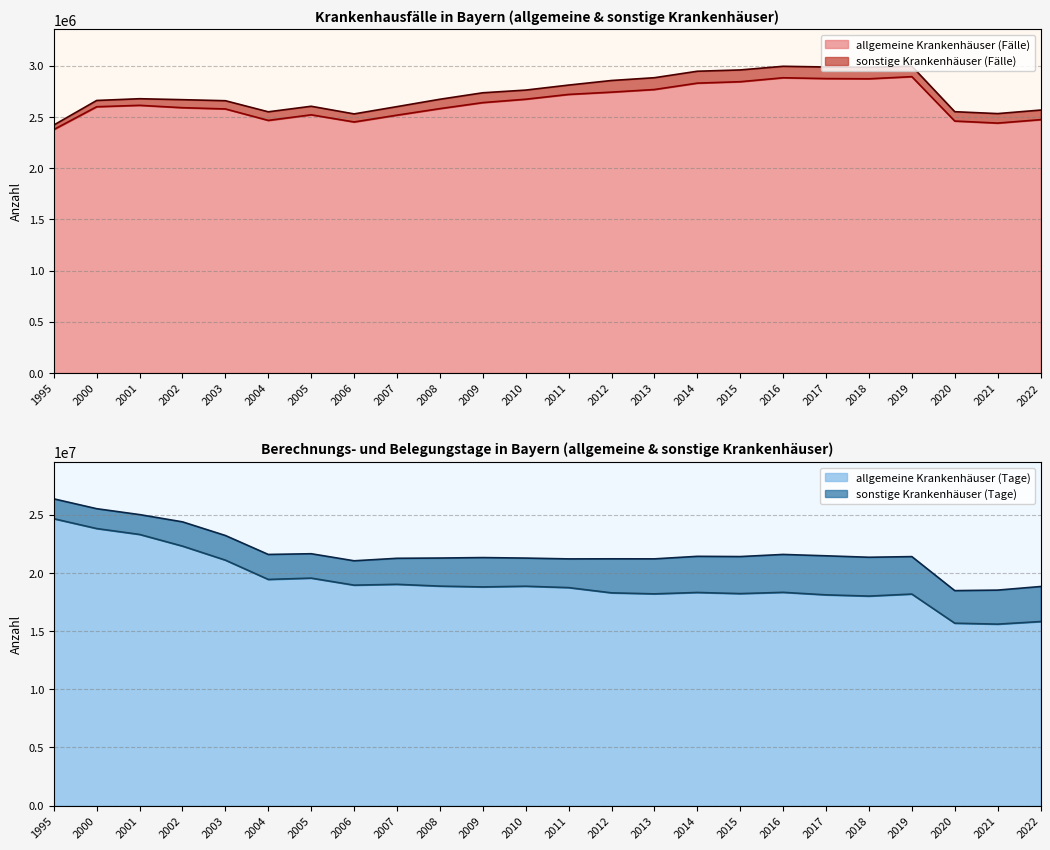

At which label does allgemeine Krankenhäuser (Fälle) reach its minimum?

1995